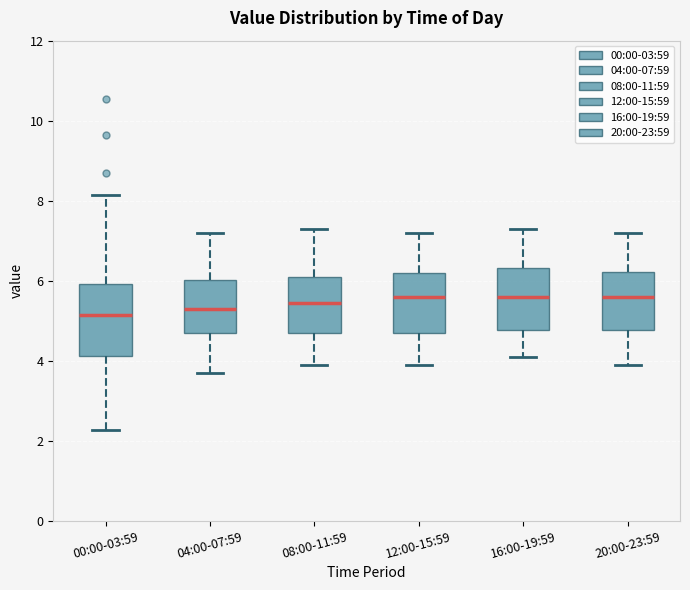

Reading left to right, read every box against the y-axis: the position of its median line, the range the box covers, and the ends of its whiskers. The values are not printed on the chart, so give them approximately, as read against the axis.

00:00-03:59: median 5.2, box 4.2 to 6.0, whiskers 2.2 to 8.2
04:00-07:59: median 5.4, box 4.8 to 6.0, whiskers 3.8 to 7.2
08:00-11:59: median 5.4, box 4.8 to 6.2, whiskers 4.0 to 7.4
12:00-15:59: median 5.6, box 4.8 to 6.2, whiskers 4.0 to 7.2
16:00-19:59: median 5.6, box 4.8 to 6.4, whiskers 4.2 to 7.4
20:00-23:59: median 5.6, box 4.8 to 6.2, whiskers 4.0 to 7.2